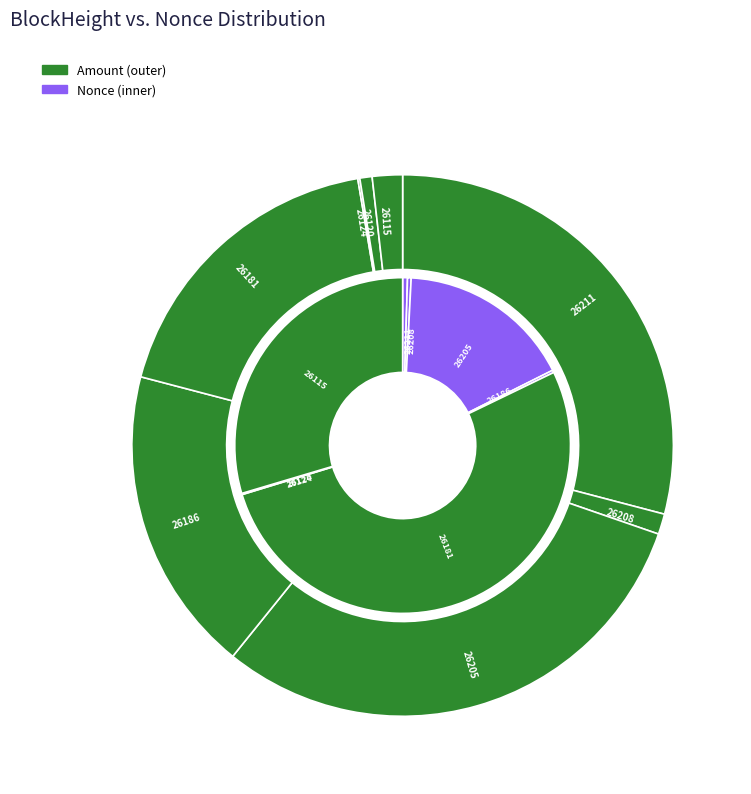

Is it true that 26120 is 0% of the pie?

True